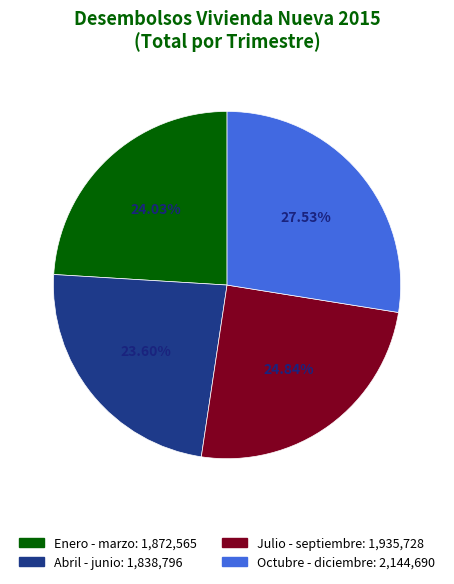

What percentage is NOT represented by Octubre - diciembre?

72.5%